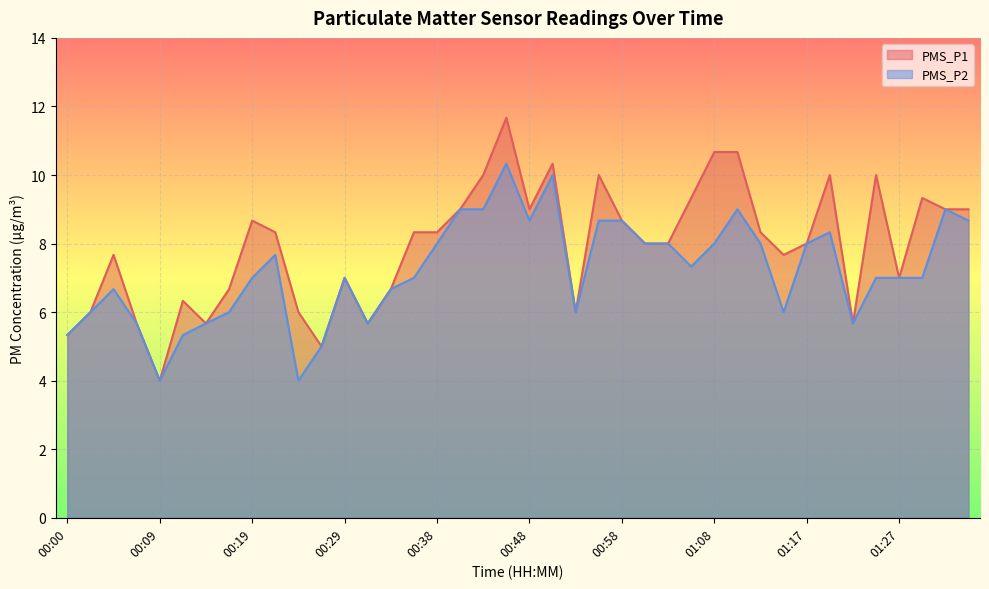

Between 01:00 and 01:05, which is larger?

01:05